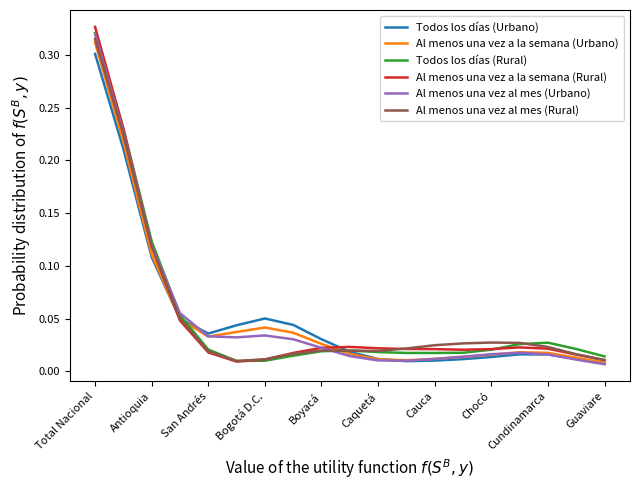

What is the difference between the second highest and minimum values in the Todos los días (Urbano) series?

0.2